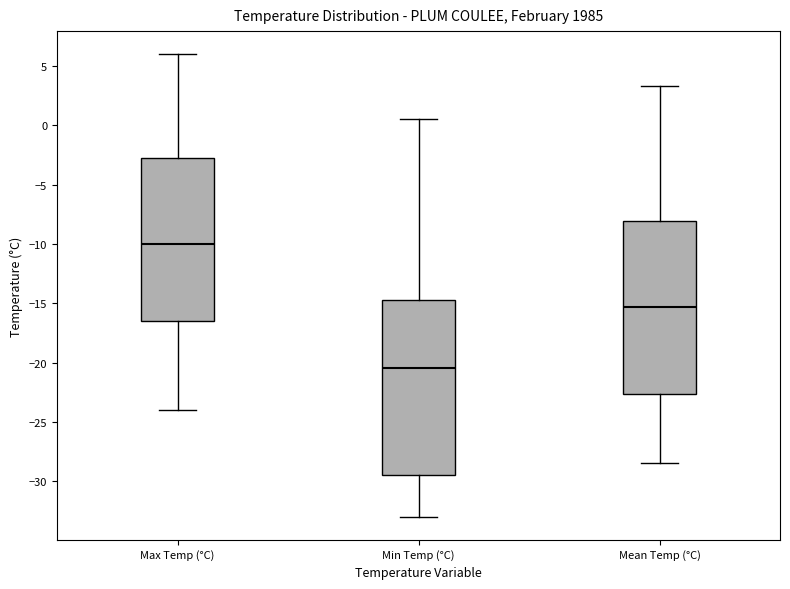

Which box has the lowest median line?

Min Temp (°C)